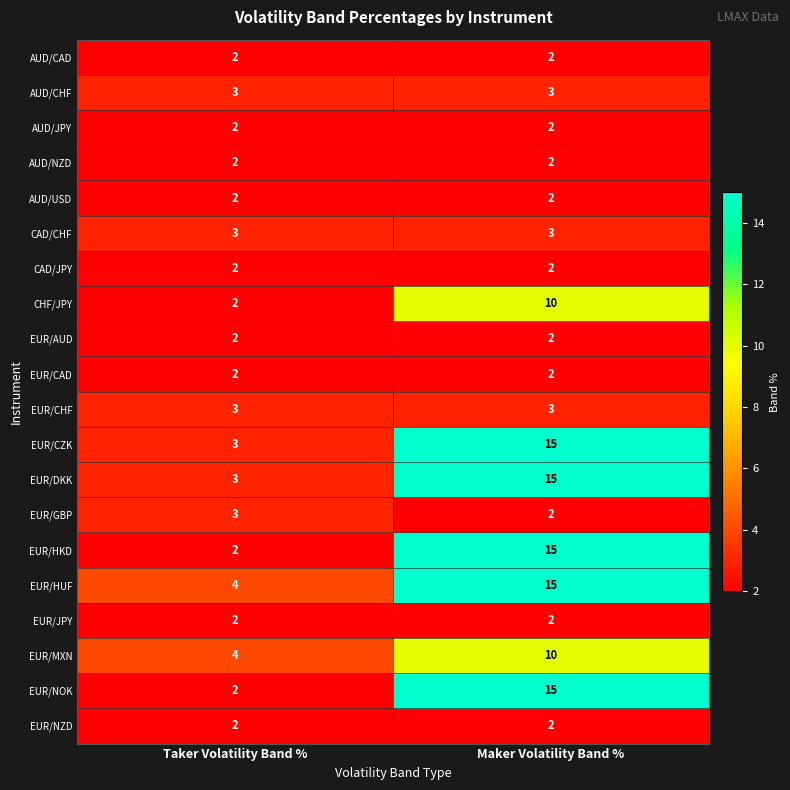

What is the sum of the EUR/AUD values at Taker Volatility Band % and Maker Volatility Band %?

4